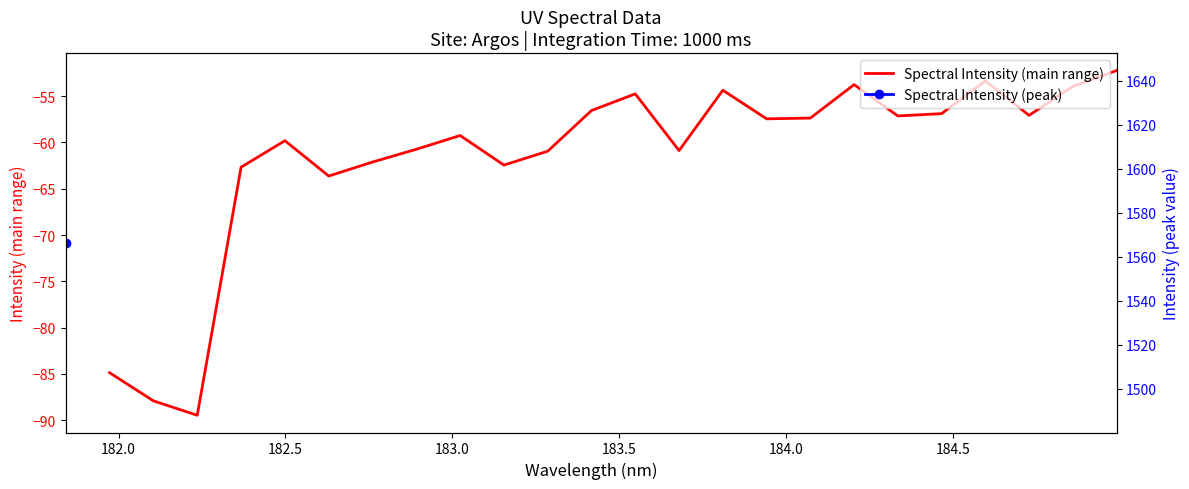

Does the chart display data point markers on the line(s)?

No